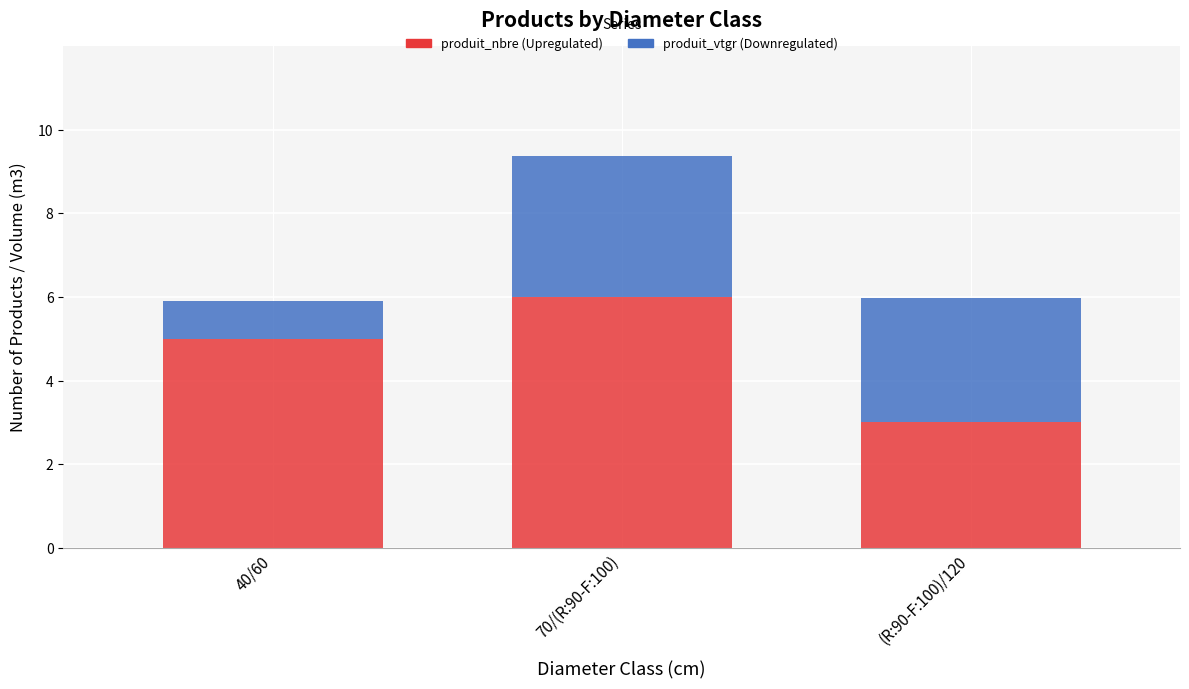

What is the total value across all series at (R:90-F:100)/120?

6.0